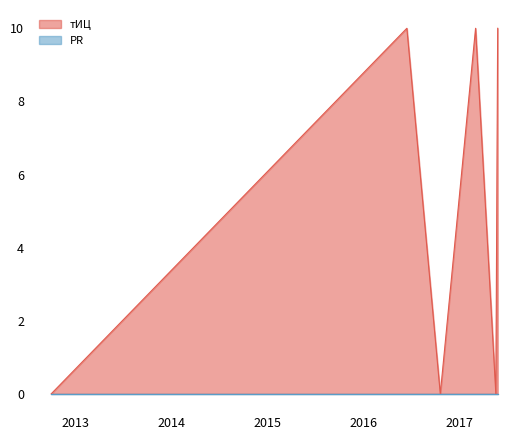

Reading left to right, list all the values displayed in this chart.

0	10	0	10	0	10